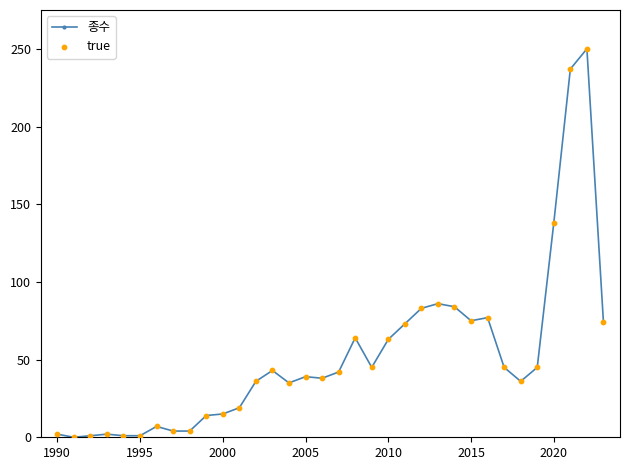

What is the difference between the second highest and second lowest values?

236